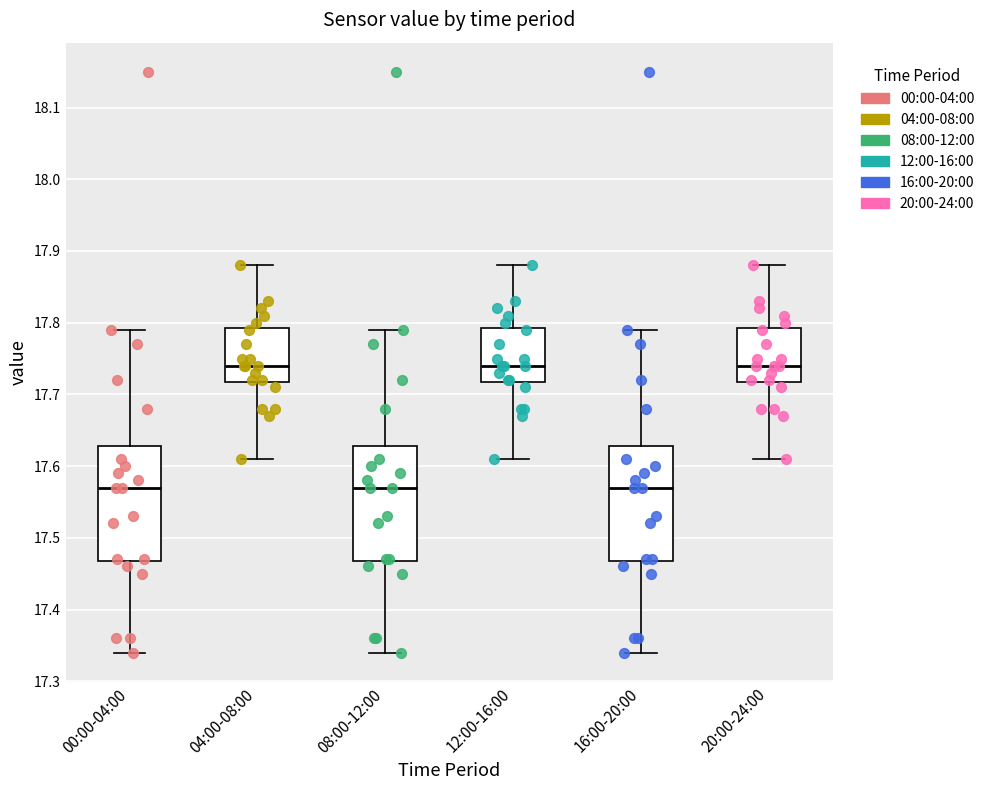

Reading left to right, read every box against the y-axis: the position of its median line, the range the box covers, and the ends of its whiskers. The values are not printed on the chart, so give them approximately, as read against the axis.

00:00-04:00: median 17.57, box 17.47 to 17.63, whiskers 17.34 to 17.79
04:00-08:00: median 17.74, box 17.72 to 17.79, whiskers 17.61 to 17.88
08:00-12:00: median 17.57, box 17.47 to 17.63, whiskers 17.34 to 17.79
12:00-16:00: median 17.74, box 17.72 to 17.79, whiskers 17.61 to 17.88
16:00-20:00: median 17.57, box 17.47 to 17.63, whiskers 17.34 to 17.79
20:00-24:00: median 17.74, box 17.72 to 17.79, whiskers 17.61 to 17.88